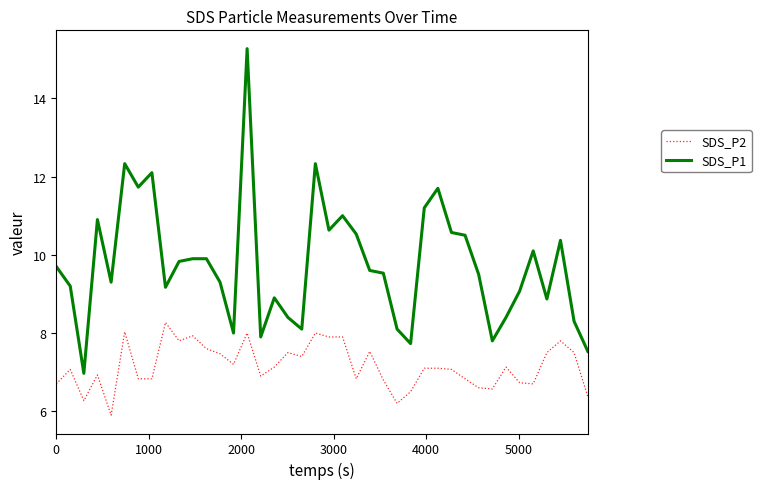

What is the difference between the maximum and minimum values in the SDS_P1 series?

8.3